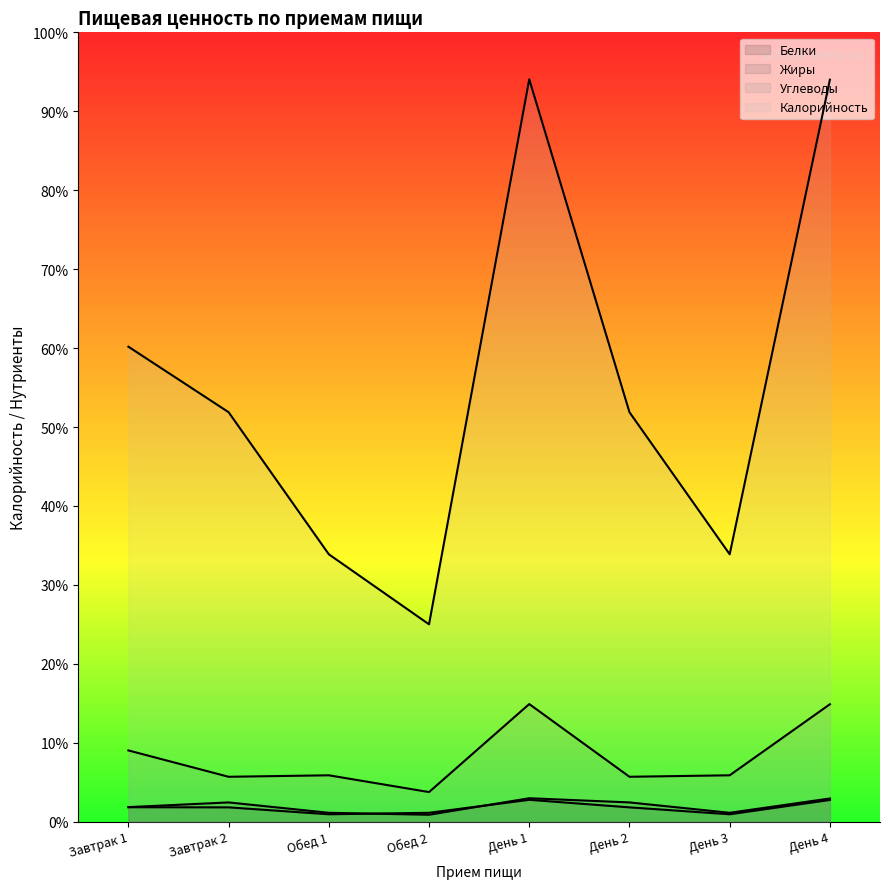

At which label does Углеводы reach its peak?

День 1